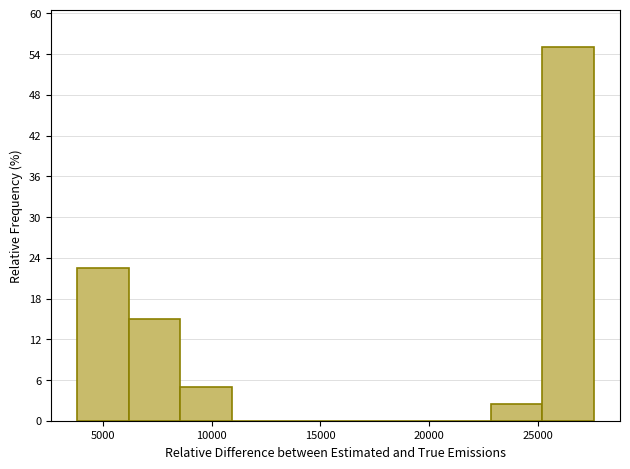

Reading left to right, list every bar in this chart as the range it spans on the x-axis followed by its height. Neither the bar edges nor the heights are printed on the chart, so give them approximately, as read against the axes.

4000 to 6000: 23
6000 to 8500: 15
8500 to 11000: 5
11000 to 13500: 0
13500 to 15500: 0
15500 to 18000: 0
18000 to 20500: 0
20500 to 23000: 0
23000 to 25000: 3
25000 to 27500: 55